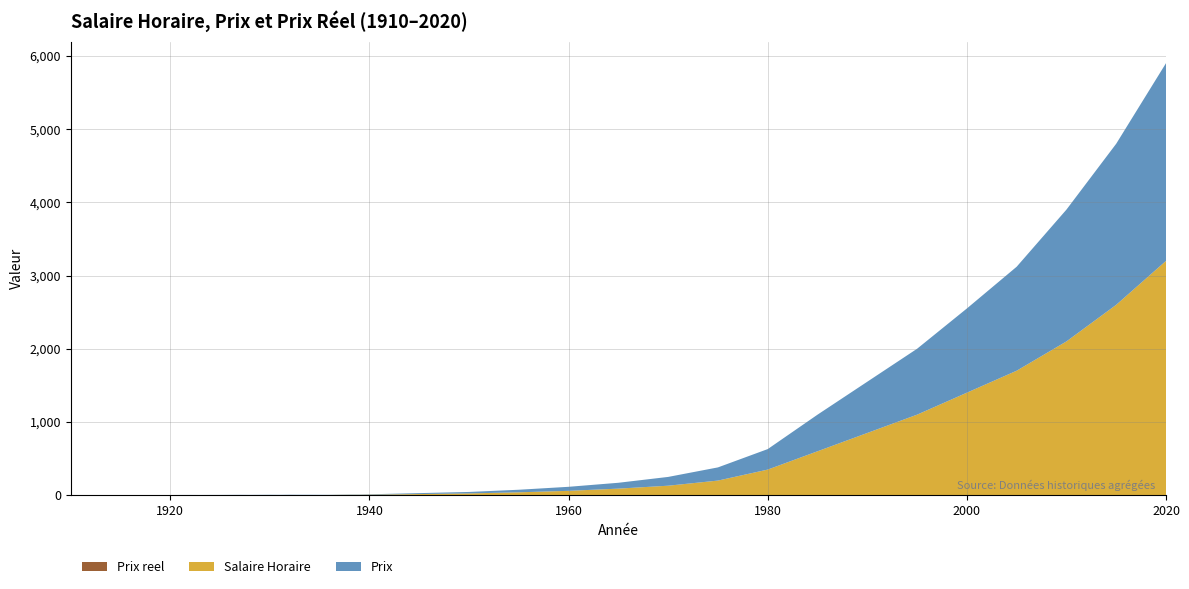

Reading right to left, transcribe all the data shown in this chart.

Prix reel: 2020=1.6	2015=1.5	2010=1.4	2005=1.4	2000=1.4	1995=1.3	1990=1.2	1985=1.2	1980=1.2	1975=1.1	1970=1.1	1965=1.1	1960=1.1	1955=0.9	1950=0.8	1939=0.7	1938=0.7	1937=0.6	1936=0.6	1935=0.8	1934=1.0	1933=1.0	1932=1.1	1931=0.7	1930=0.8	1929=0.8	1928=0.8	1927=1.0	1926=0.9	1925=0.9	1924=1.0	1923=1.0	1922=1.2	1921=1.1	1920=0.7	1914=0.7	1913=0.7	1912=0.7	1911=0.8	1910=0.8
Salaire Horaire: 2020=3200.0	2015=2600.0	2010=2100.0	2005=1700.0	2000=1400.0	1995=1100.0	1990=850.0	1985=600.0	1980=350.0	1975=200.0	1970=130.0	1965=90.0	1960=60.0	1955=40.0	1950=25.0	1939=6.0	1938=5.9	1937=5.3	1936=4.0	1935=3.1	1934=3.1	1933=3.1	1932=3.2	1931=3.3	1930=3.3	1929=3.0	1928=2.7	1927=2.6	1926=2.5	1925=2.1	1924=1.9	1923=1.8	1922=1.7	1921=1.7	1920=1.8	1914=0.3	1913=0.3	1912=0.3	1911=0.3	1910=0.3
Prix: 2020=2700.0	2015=2200.0	2010=1800.0	2005=1420.0	2000=1150.0	1995=900.0	1990=700.0	1985=500.0	1980=280.0	1975=180.0	1970=120.0	1965=80.0	1960=55.0	1955=35.0	1950=20.0	1939=4.0	1938=4.0	1937=3.0	1936=2.2	1935=2.6	1934=3.0	1933=3.0	1932=3.5	1931=2.3	1930=2.8	1929=2.5	1928=2.2	1927=2.6	1926=2.3	1925=2.0	1924=2.0	1923=1.7	1922=2.0	1921=1.8	1920=1.3	1914=0.2	1913=0.2	1912=0.2	1911=0.2	1910=0.2